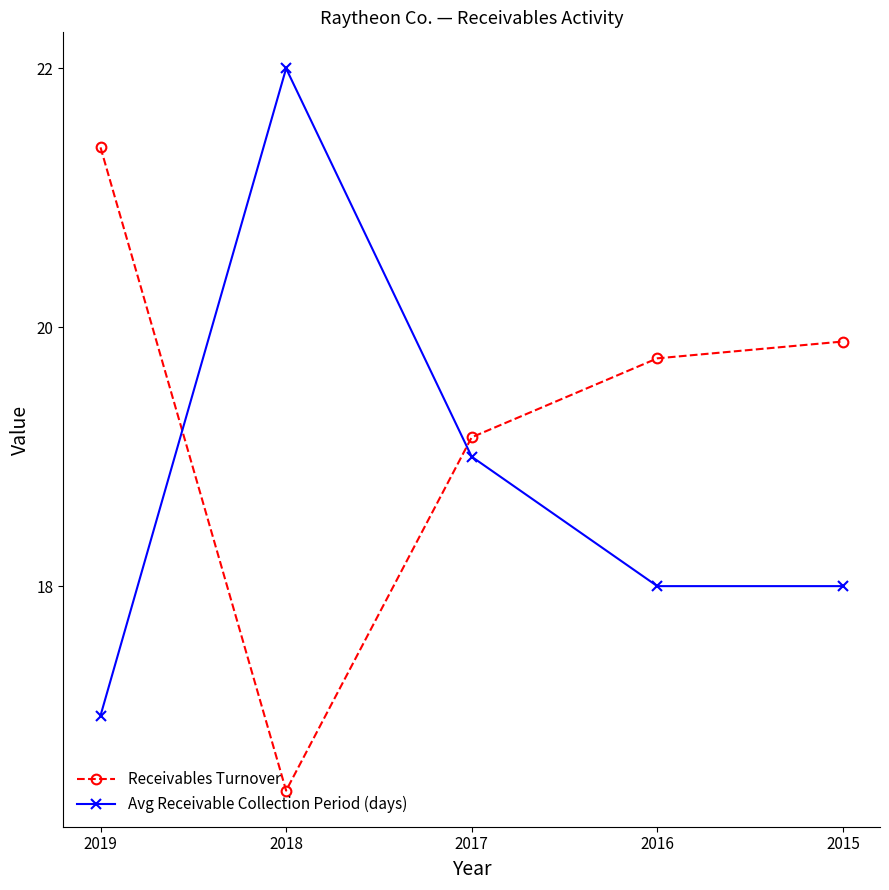

Between 2018 and 2016, which series saw the biggest shift?

Avg Receivable Collection Period (days)